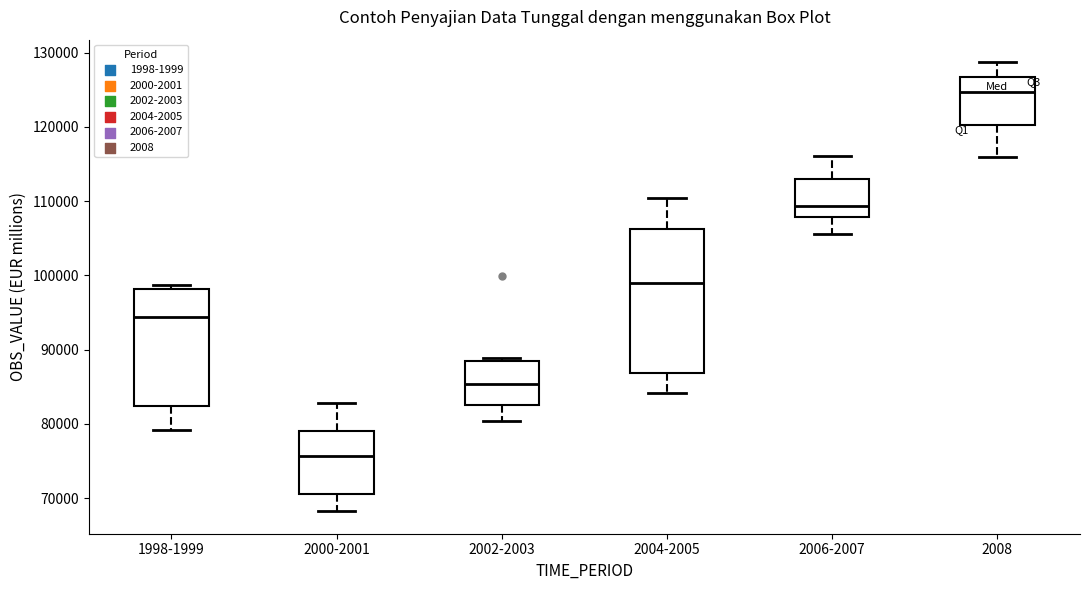

Reading left to right, transcribe this box plot: for each box, give where its median line is, the range the box spans, and where its two whiskers end, as read against the y-axis. The values are not printed on the chart, so give them approximately, as read against the axis.

1998-1999: median 94000, box 82000 to 98000, whiskers 79000 to 99000
2000-2001: median 76000, box 71000 to 79000, whiskers 68000 to 83000
2002-2003: median 85000, box 83000 to 89000, whiskers 80000 to 89000 (just above the box's upper edge)
2004-2005: median 99000, box 87000 to 106000, whiskers 84000 to 110000
2006-2007: median 109000, box 108000 to 113000, whiskers 106000 to 116000
2008: median 125000, box 120000 to 127000, whiskers 116000 to 129000